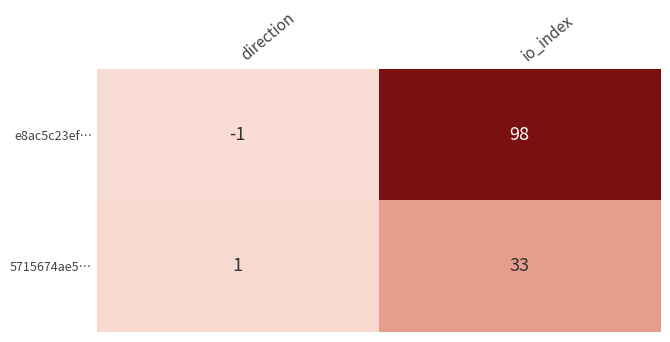

What is the sum of all 5715674ae5… values?

34